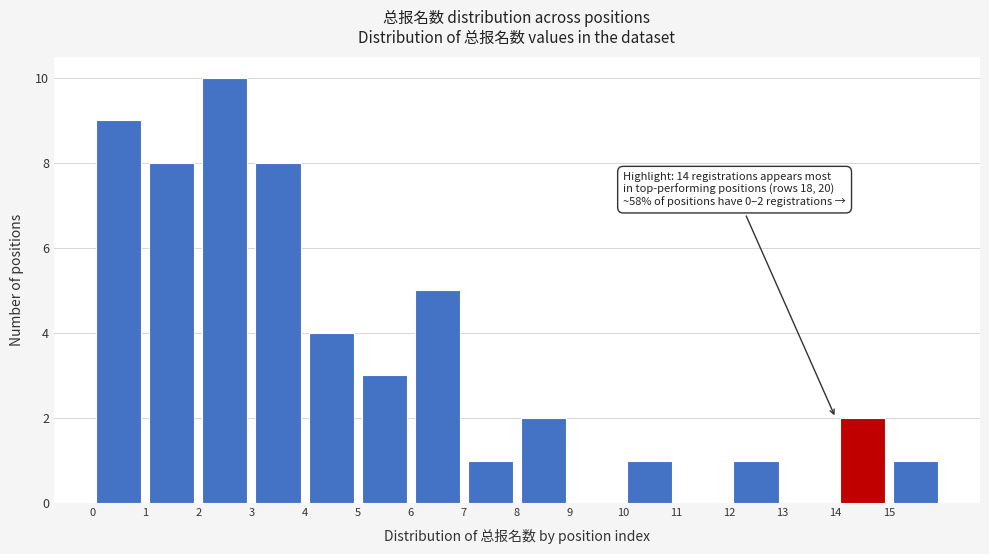

Which range on the x-axis has the tallest bar?

2 to 3